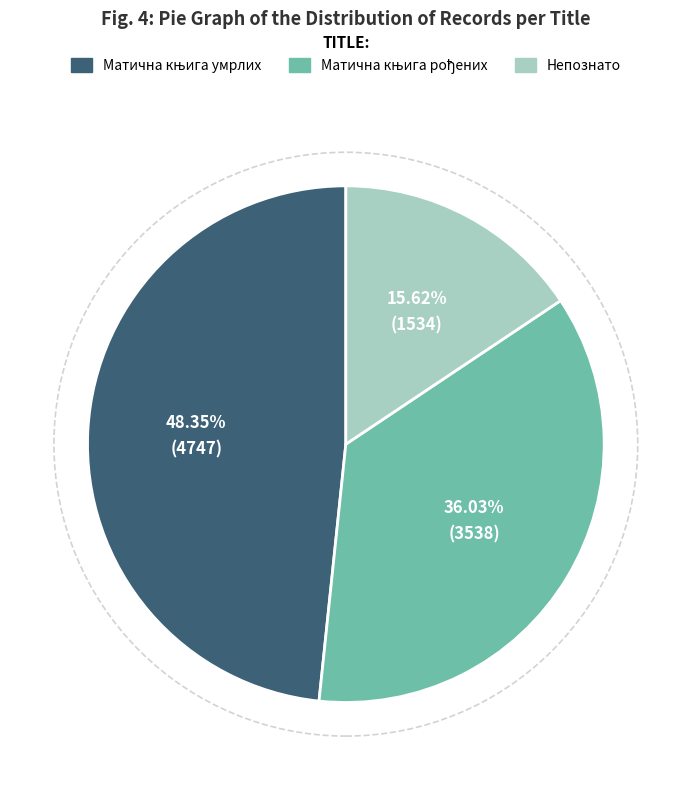

The Непознато slice represents 4% of the pie. True or false?

False